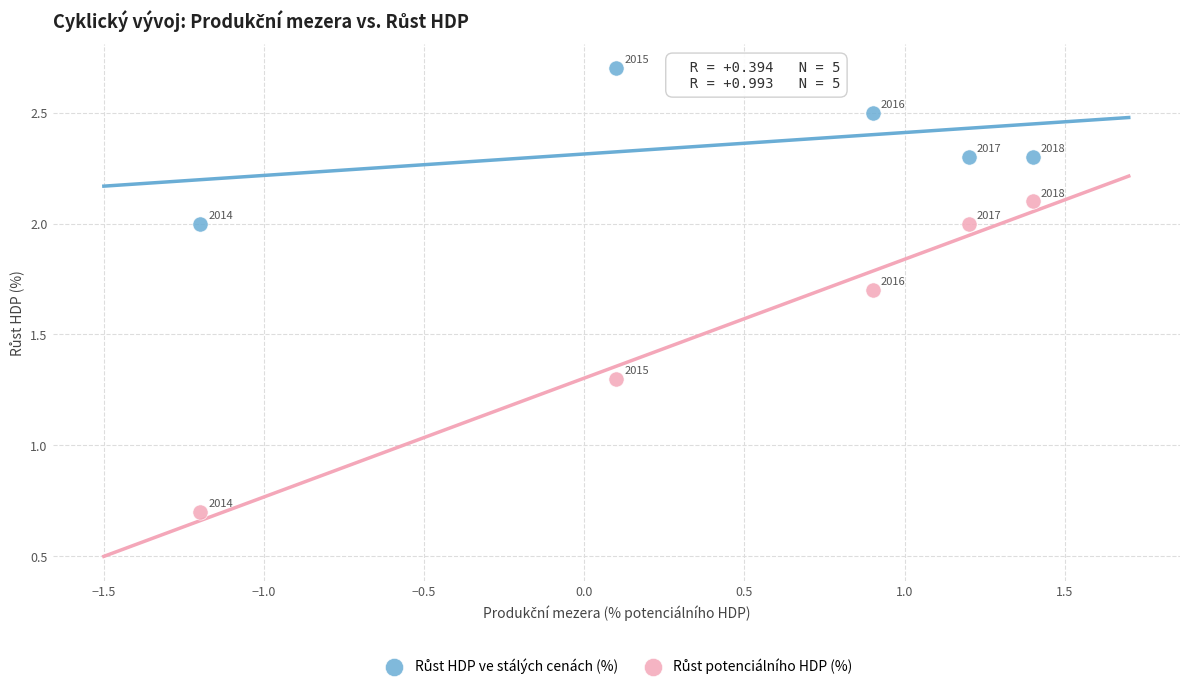

What is the X range (max minus min) for the scatter plot?

2.6